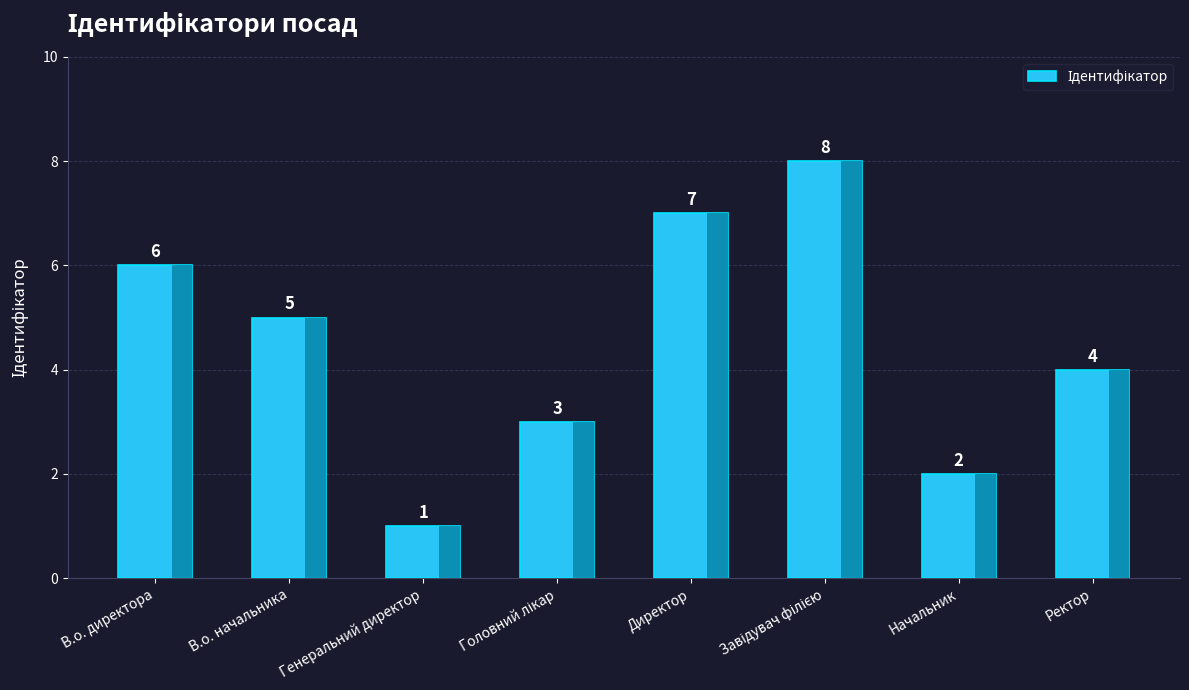

Reading right to left, transcribe all the data shown in this chart.

4	2	8	7	3	1	5	6